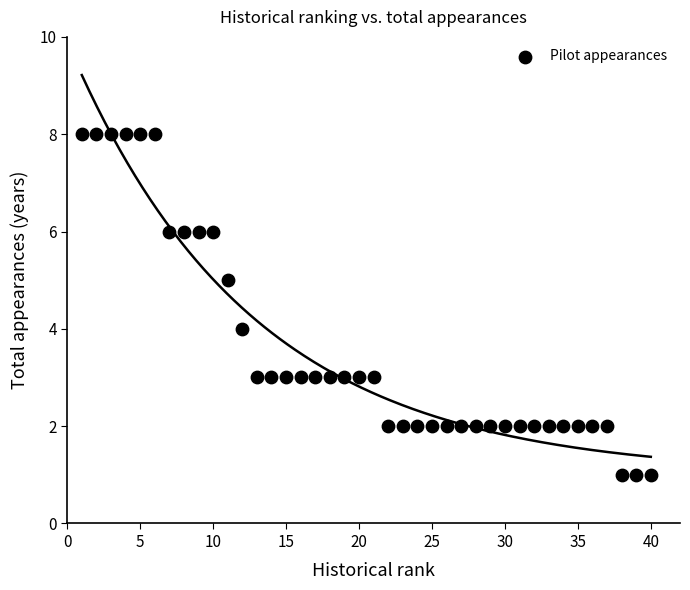

What is the range of X values (max minus min)?

39